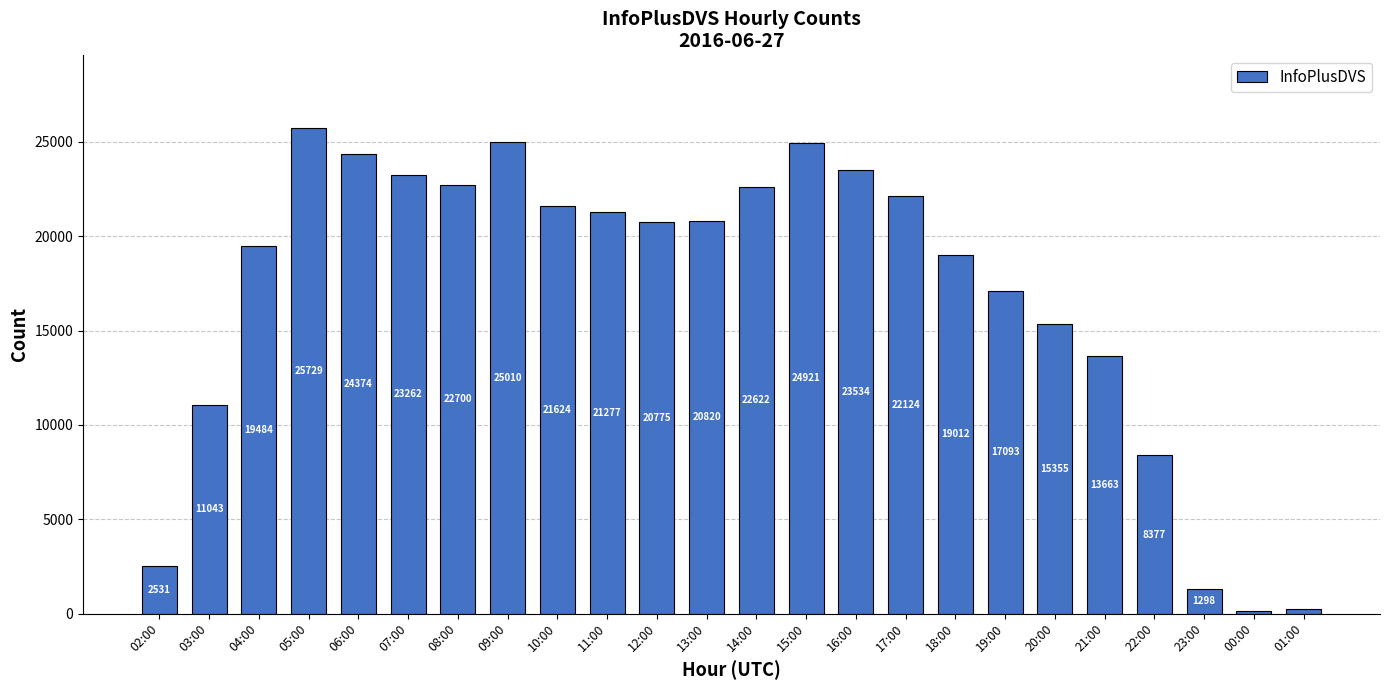

List the labels in order of value, largest first.

05:00, 09:00, 15:00, 06:00, 16:00, 07:00, 08:00, 14:00, 17:00, 10:00, 11:00, 13:00, 12:00, 04:00, 18:00, 19:00, 20:00, 21:00, 03:00, 22:00, 02:00, 23:00, 01:00, 00:00